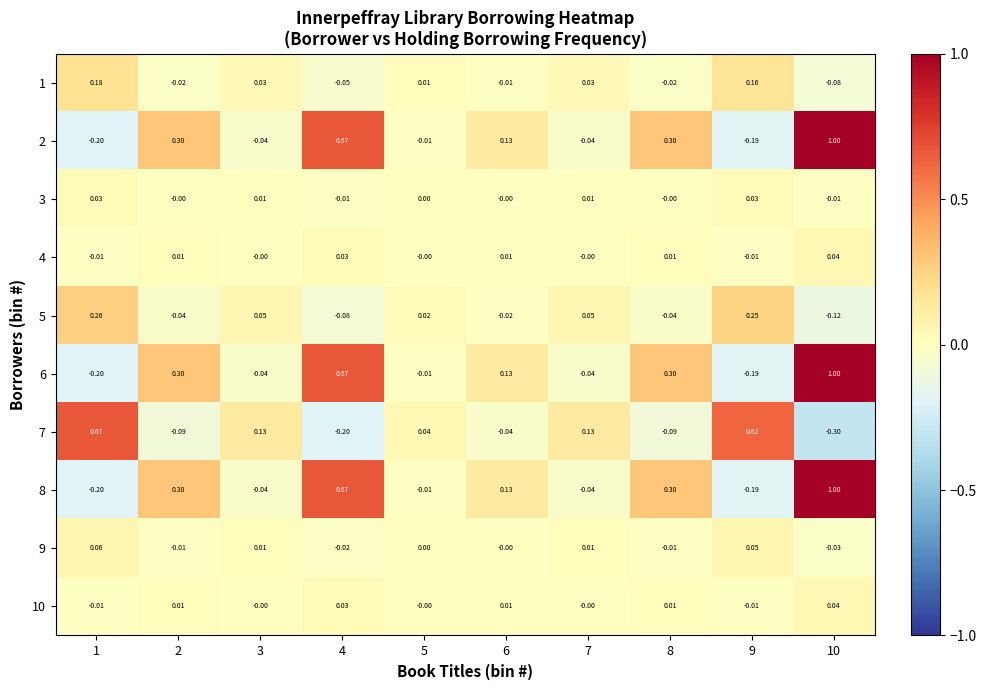

How many data points does each series have?

10